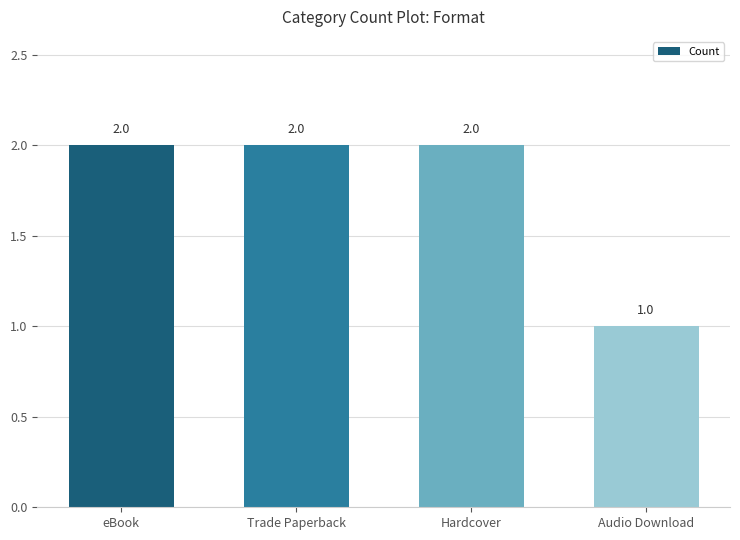

Reading left to right, transcribe all the data shown in this chart.

eBook=2	Trade Paperback=2	Hardcover=2	Audio Download=1